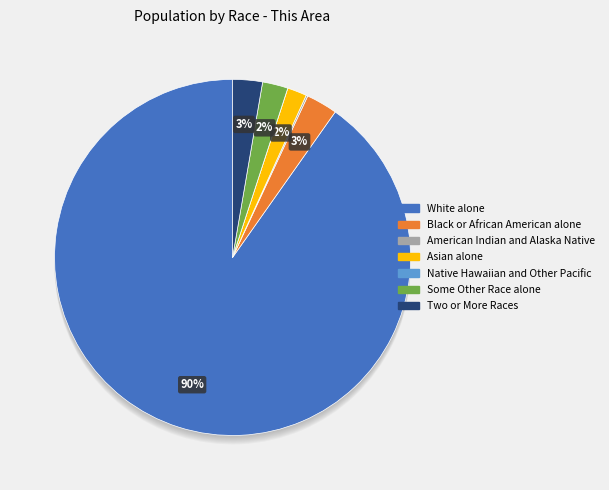

To the nearest percent, what is the difference between the American Indian and Alaska Native and White alone slice percentages?

90%